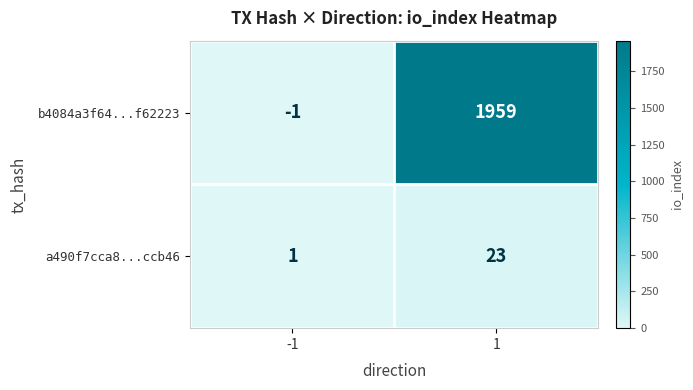

At 1, list the series in order from smallest to largest.

a490f7cca8...ccb46, b4084a3f64...f62223